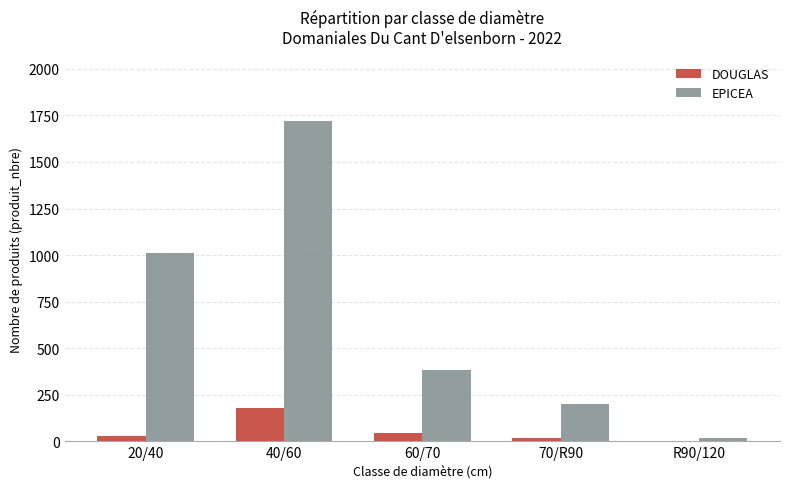

True or false: EPICEA has a value of 198 at 70/R90.

True